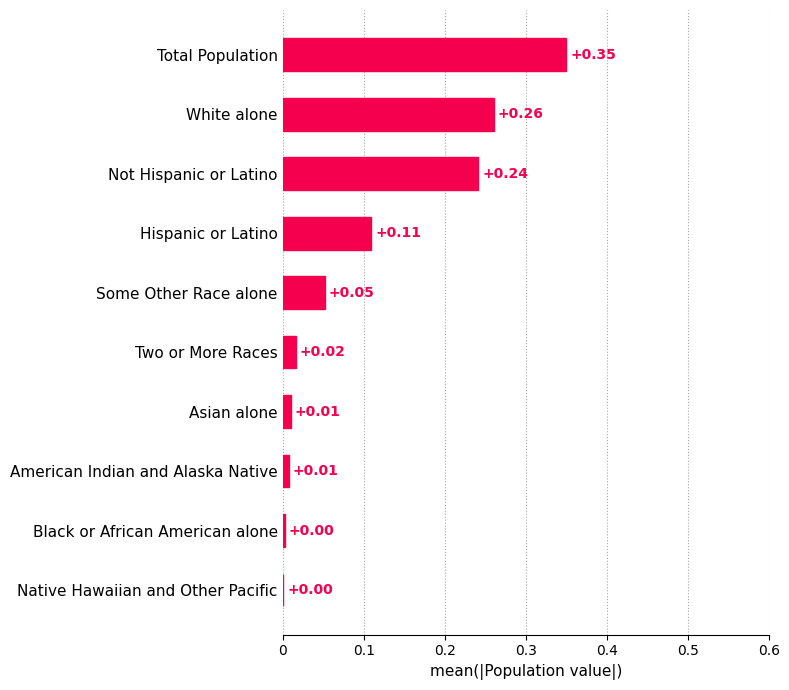

At which category does the chart reach its peak across all series?

Total Population